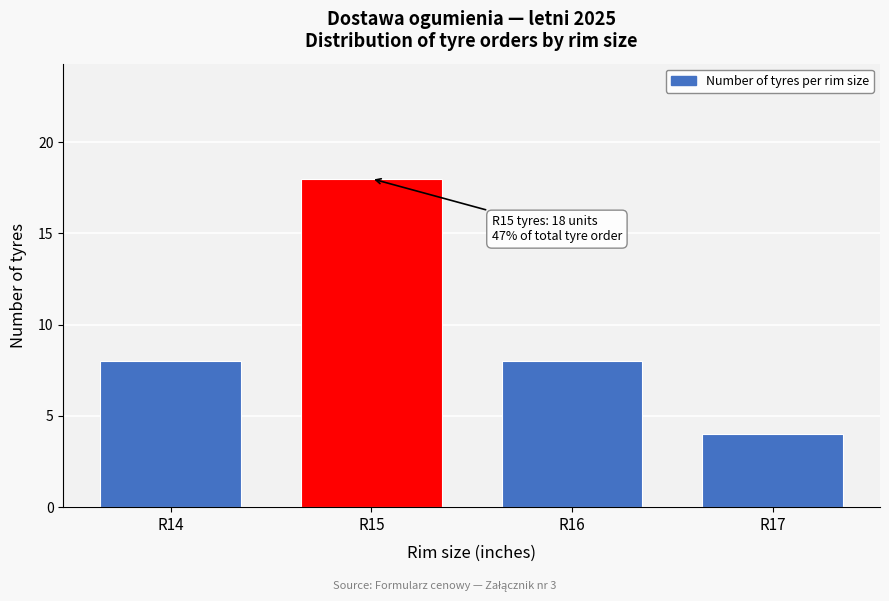

Reading left to right, list all the values displayed in this chart.

8	18	8	4